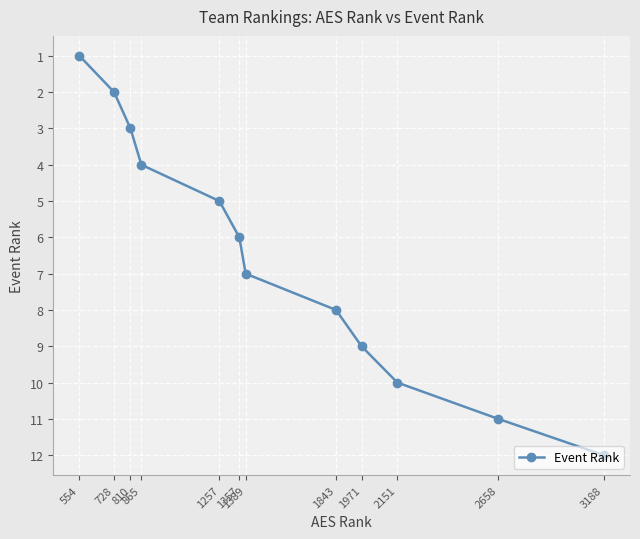

Between 1389 and 1843, which is larger?

1843